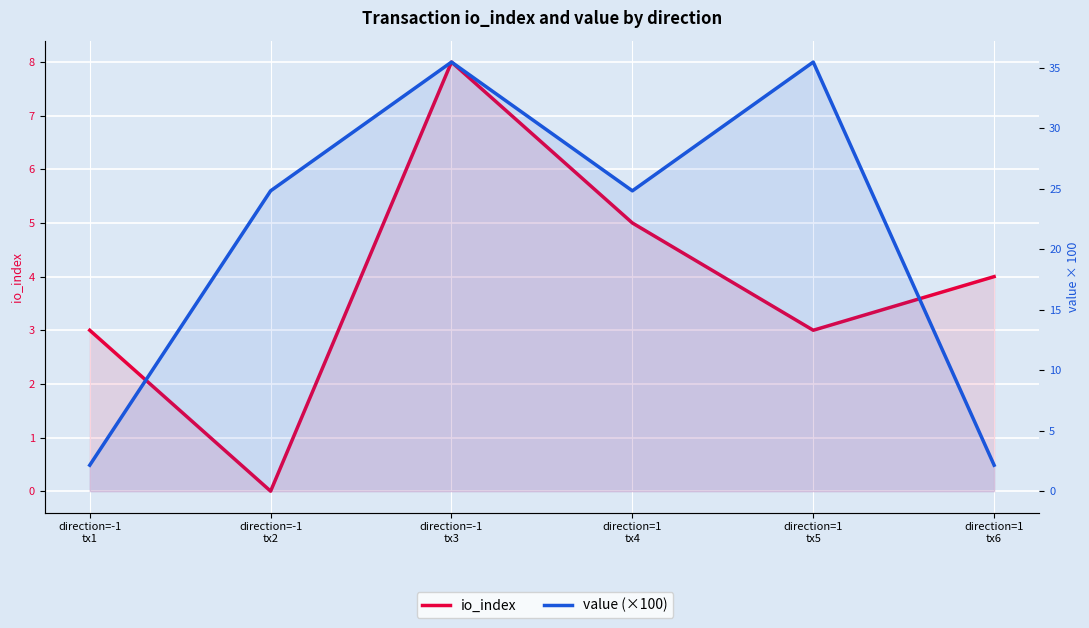

What is the approximate value of io_index at direction=1
tx4?

5.0